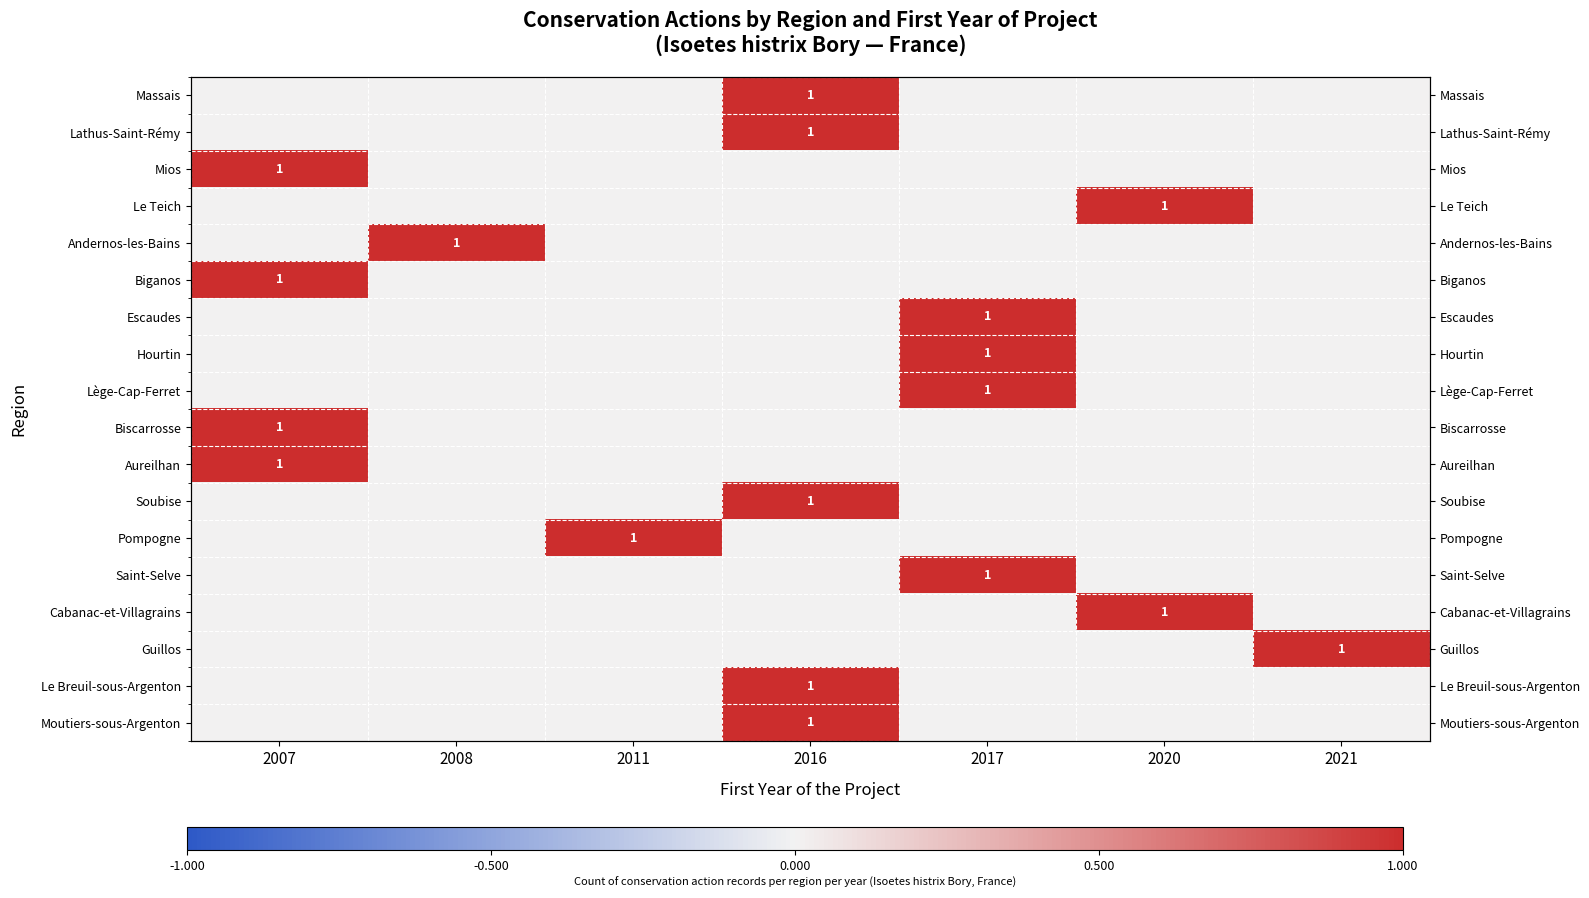

The value of Massais at 2016 is 2. True or false?

False